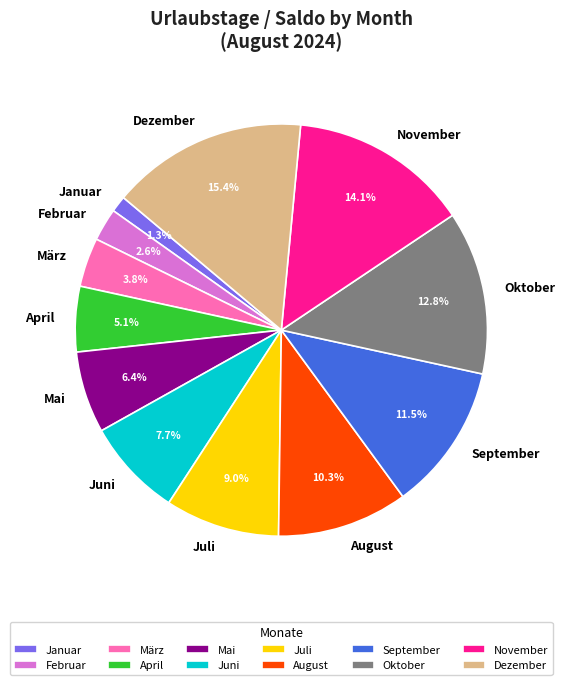

How much of the chart is everything except Dezember?

84.6%